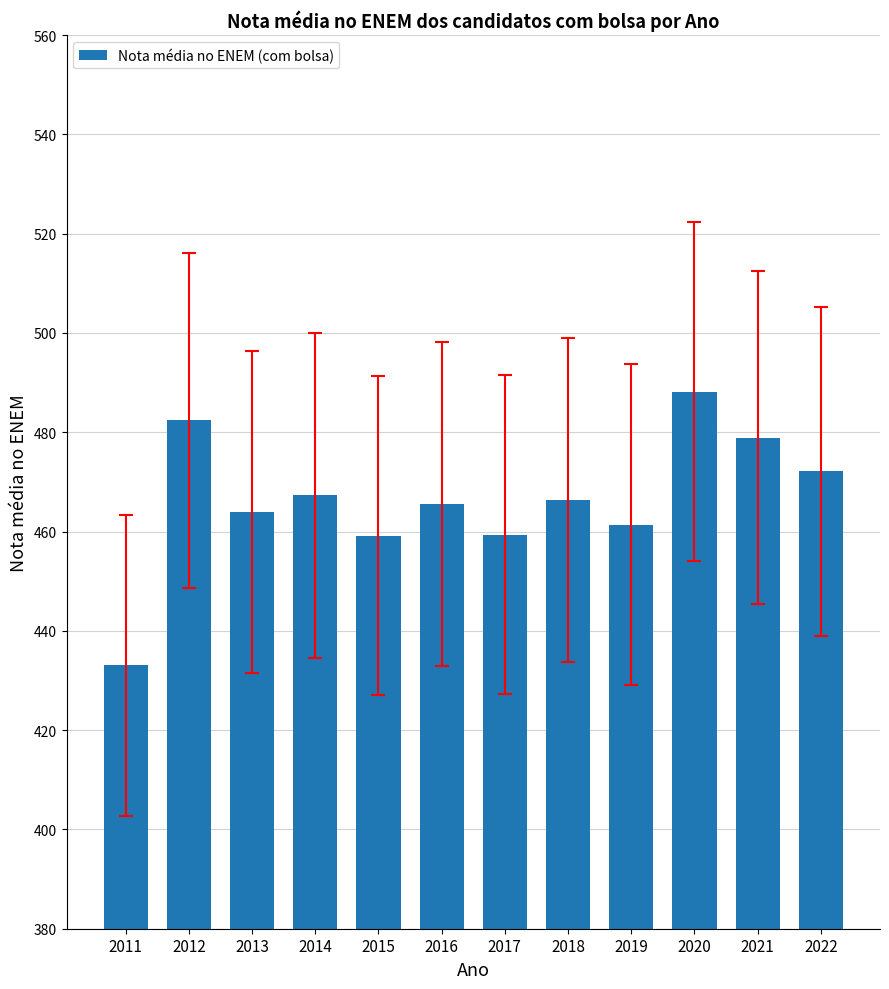

What is the change in value from 2012 to 2021?

-3.5